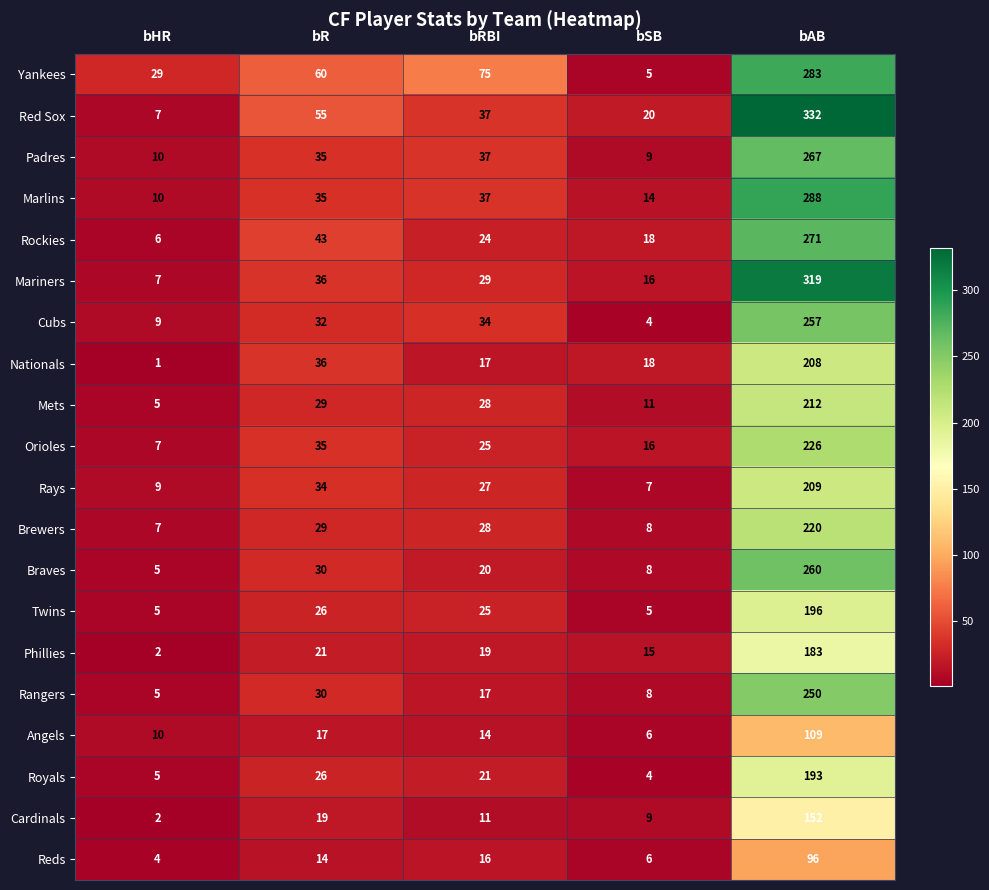

Which series changed the most between bHR and bRBI?

Yankees